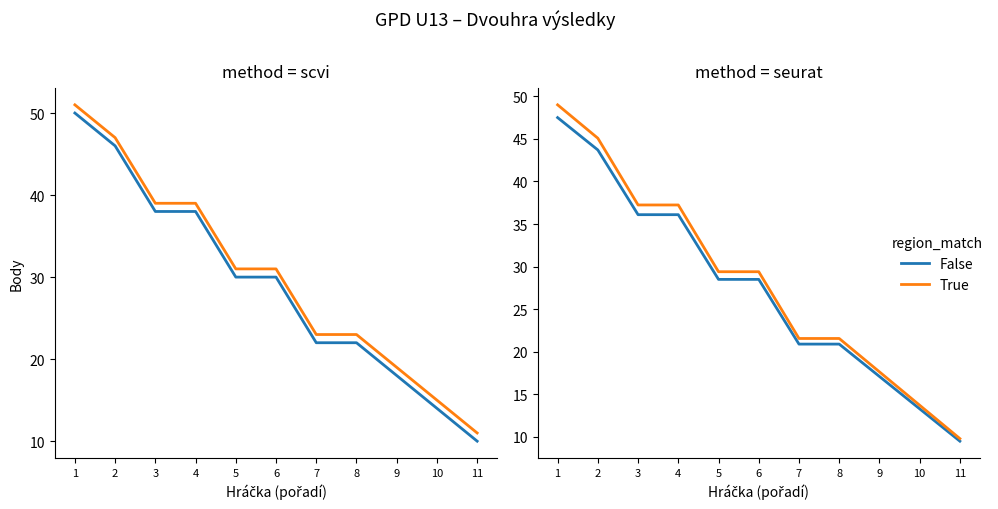

At which label does False first exceed 28?

1